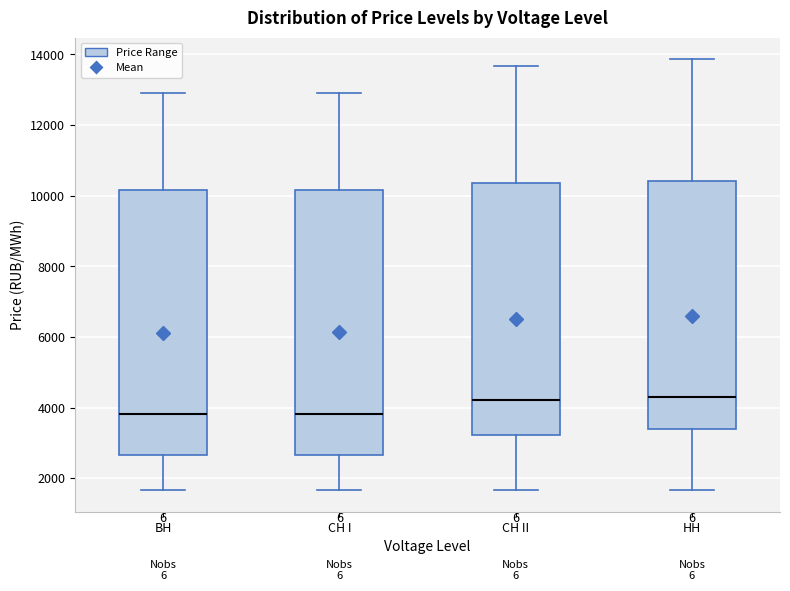

Reading left to right, read every box against the y-axis: the position of its median line, the range the box covers, and the ends of its whiskers. The values are not printed on the chart, so give them approximately, as read against the axis.

ВН: median 3800, box 2600 to 10200, whiskers 1600 to 12800
СН I: median 3800, box 2600 to 10200, whiskers 1600 to 13000
СН II: median 4200, box 3200 to 10400, whiskers 1600 to 13600
НН: median 4200, box 3400 to 10400, whiskers 1600 to 13800